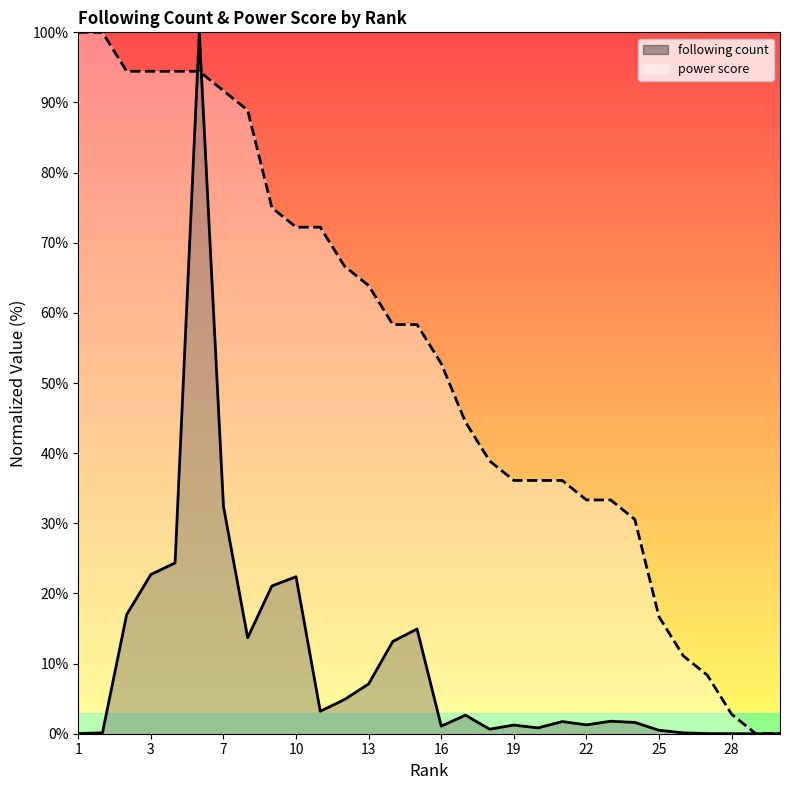

Is it true that power score equals 5.3 at 26?

False